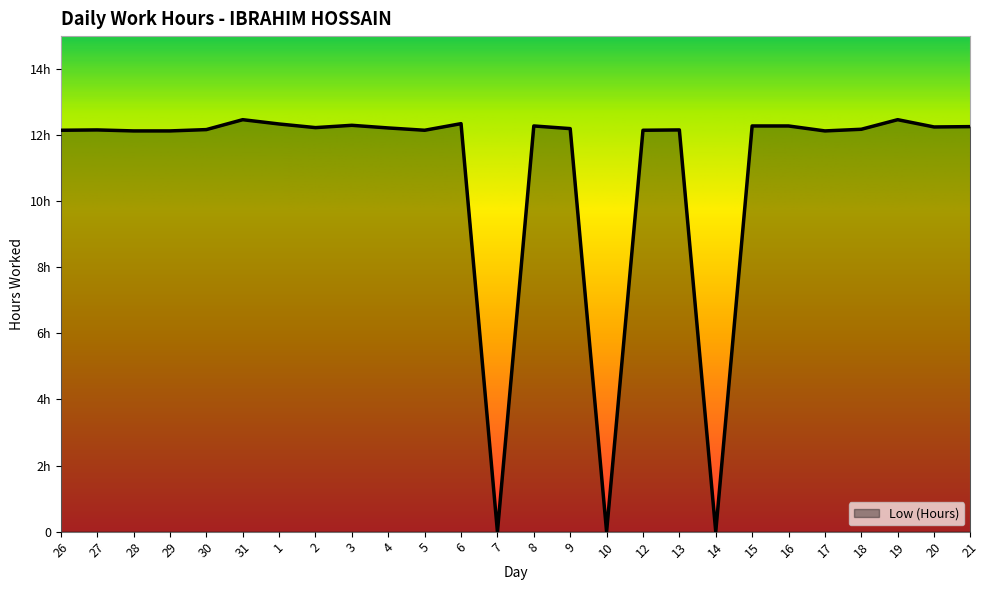

What is the ratio of the value at 13 to the value at 15?

1.0